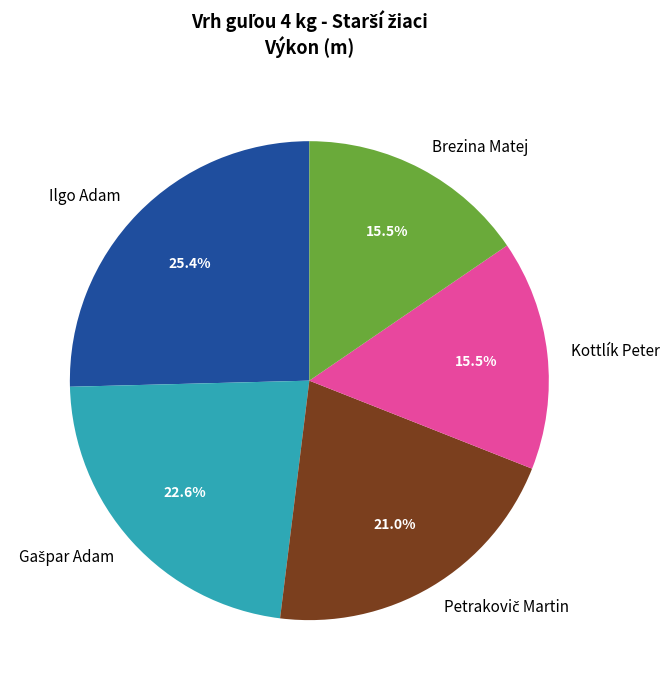

To the nearest percent, what is the average slice percentage?

20%